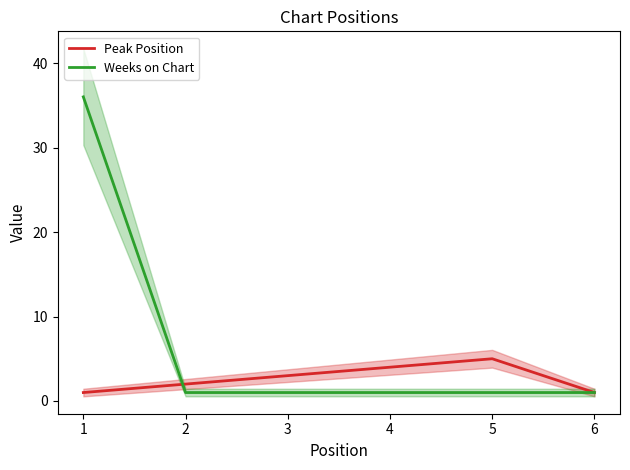

How many series are shown in this chart?

2